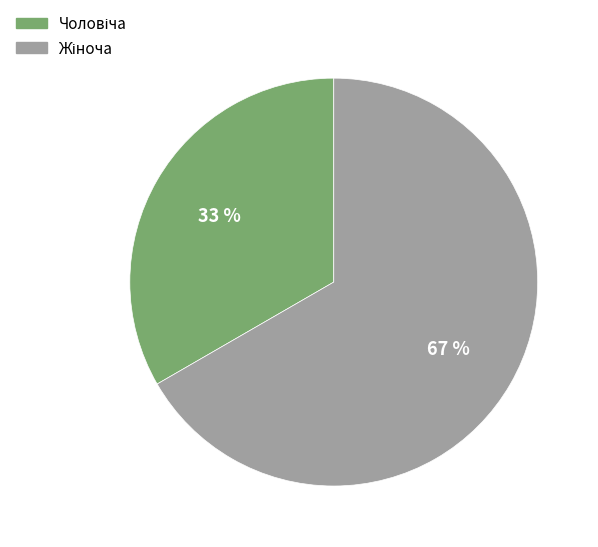

Count the number of slices in the pie.

2